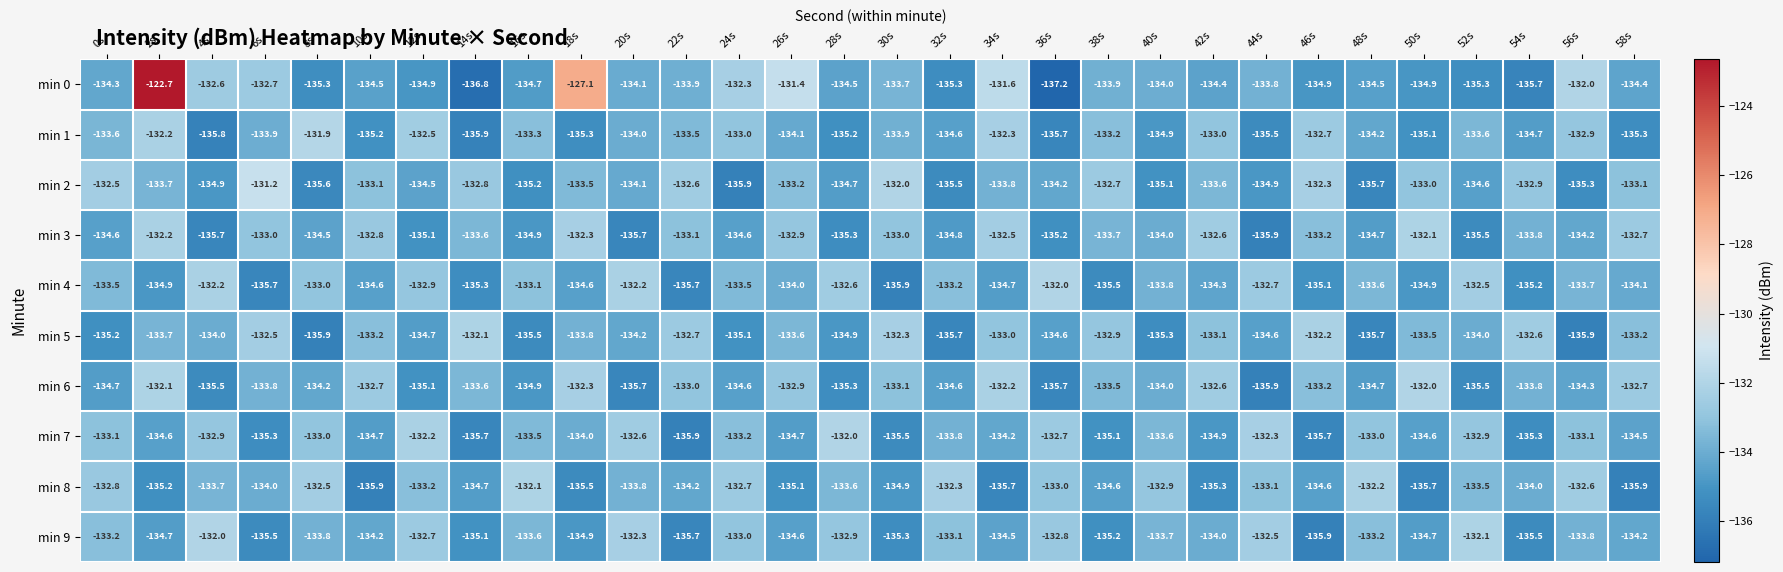

The min 3 series shows -135.9 at 44s. True or false?

True